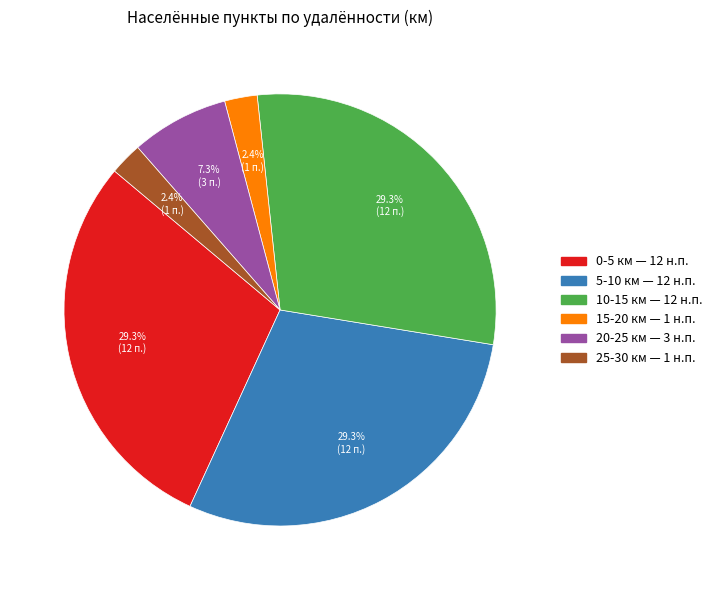

Does any single category account for the majority?

No